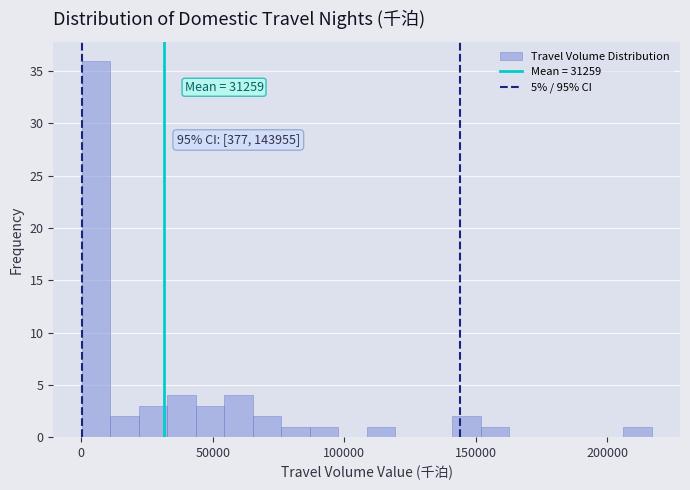

Around what value on the x-axis is the tallest bar? Give the approximate position of its centre, as read against the axis.

5000